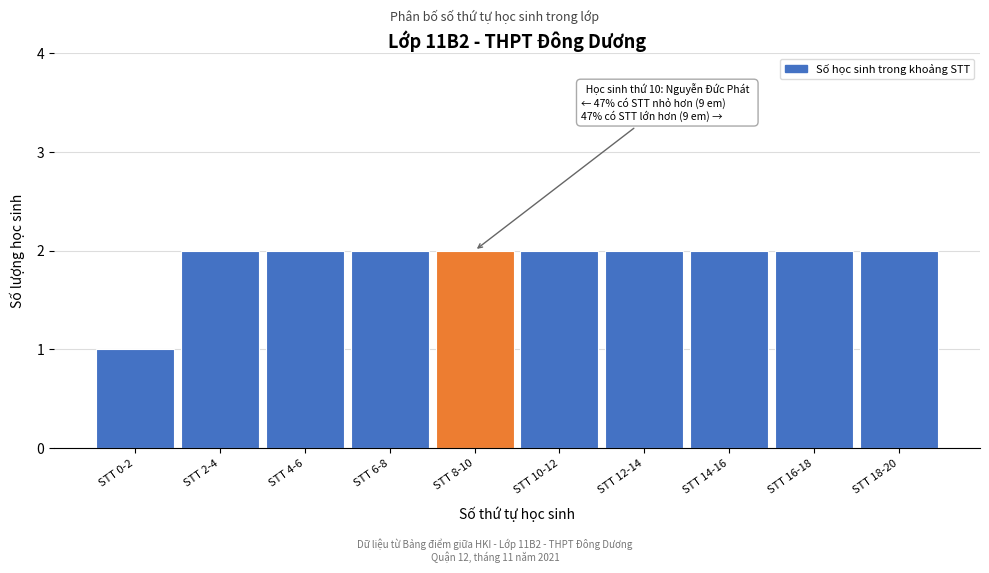

Reading right to left, extract all data points from this chart.

STT 18-20=2	STT 16-18=2	STT 14-16=2	STT 12-14=2	STT 10-12=2	STT 8-10=2	STT 6-8=2	STT 4-6=2	STT 2-4=2	STT 0-2=1